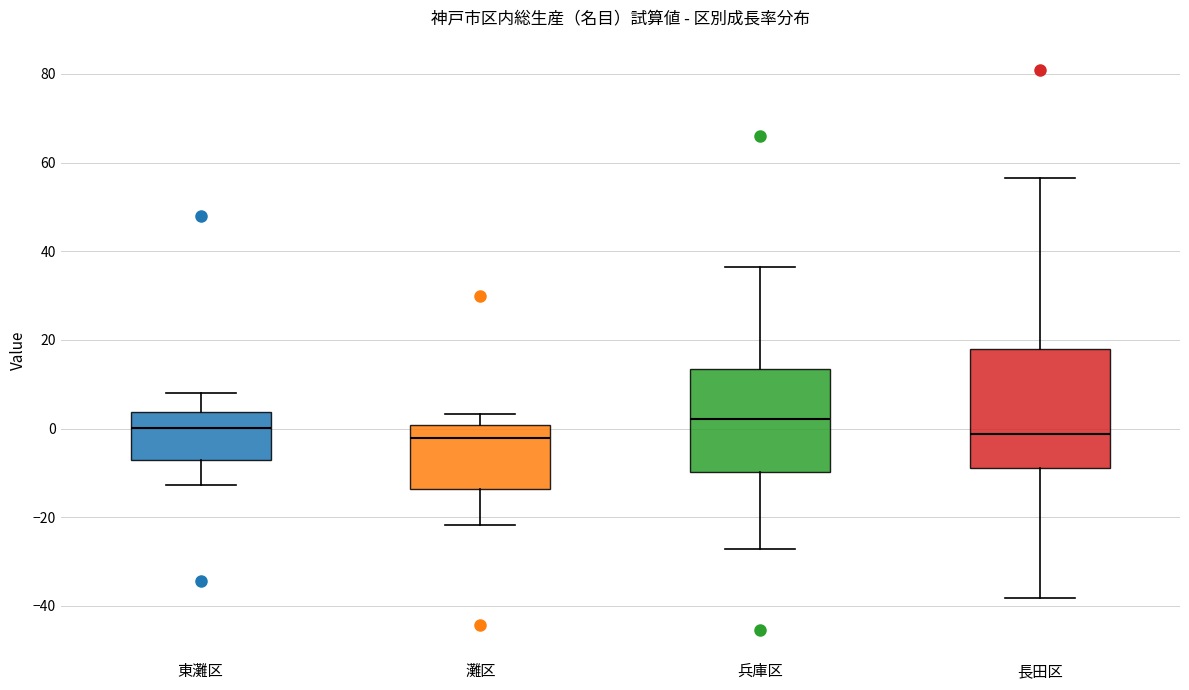

Comparing the boxes themselves (not the whiskers), which one is the tallest?

長田区